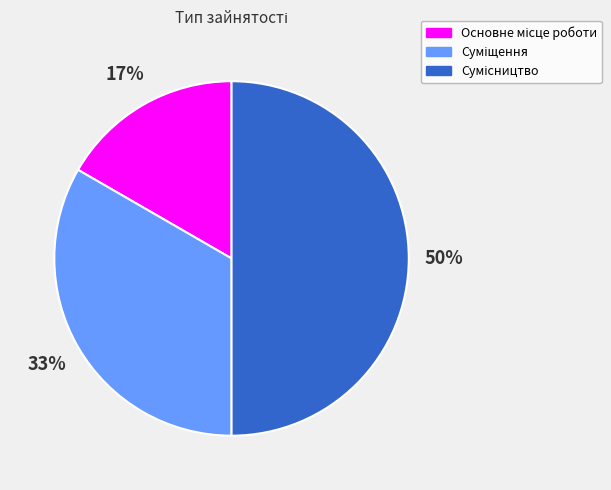

To the nearest percent, what is the average slice percentage?

33%